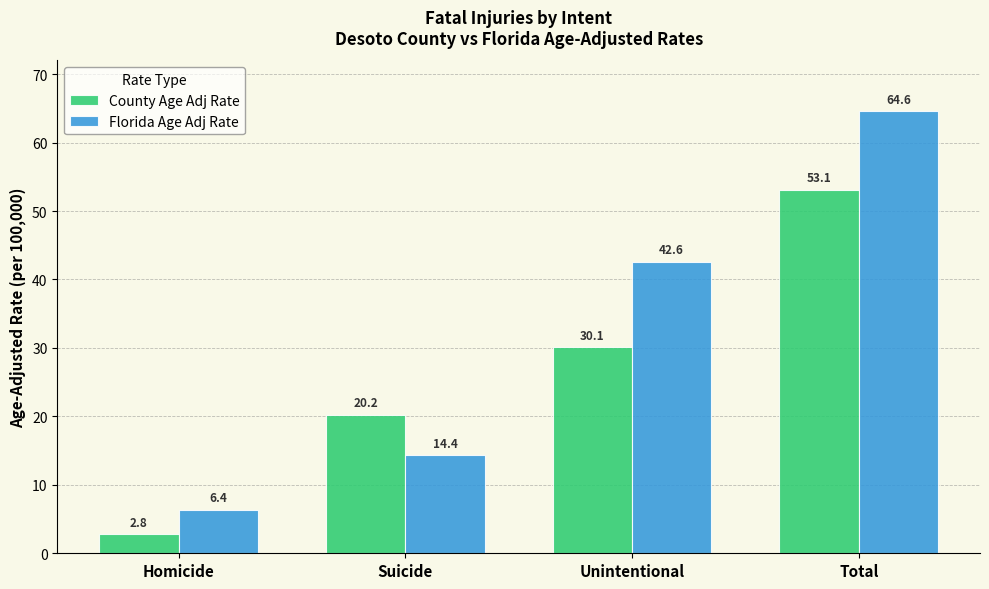

What are all the series names shown in the legend?

County Age Adj Rate, Florida Age Adj Rate